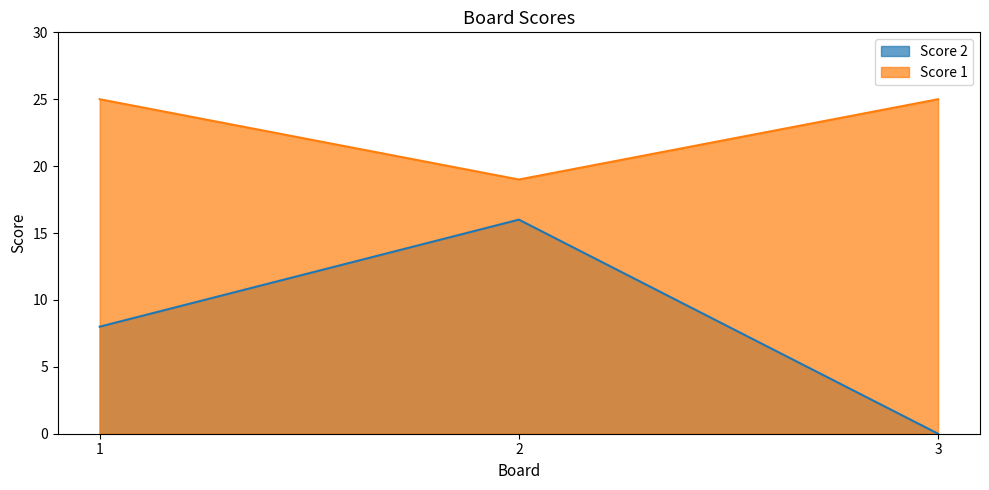

What is the total value across all series at 3?

25